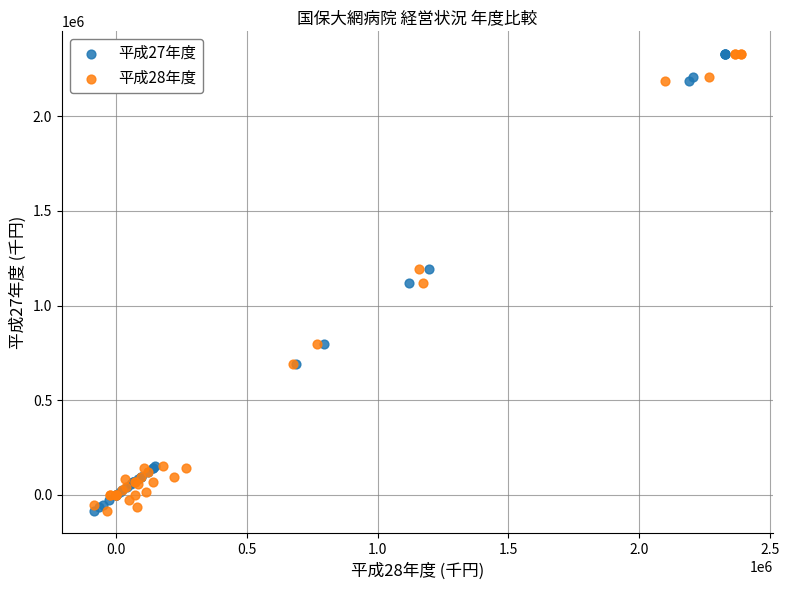

What are all the series names shown in the legend?

平成27年度, 平成28年度